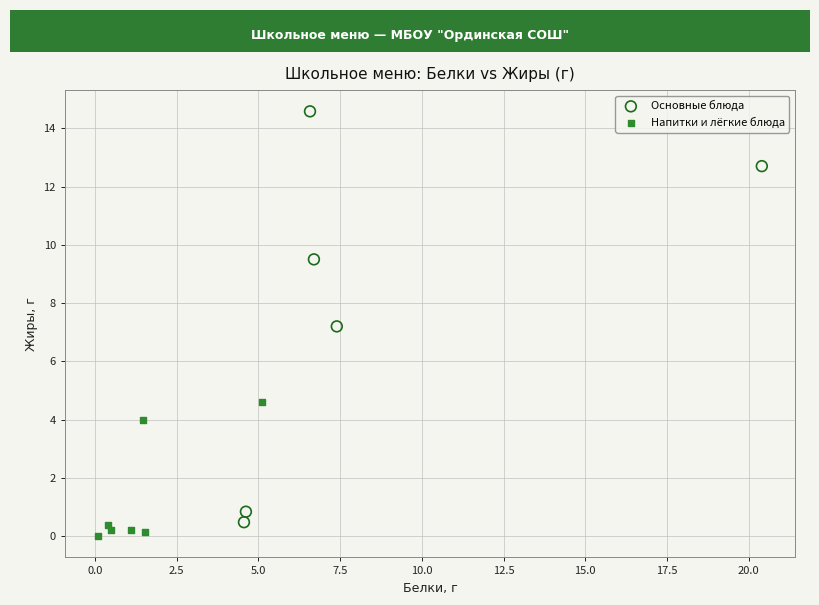

Which series contains the highest Y value?

Основные блюда